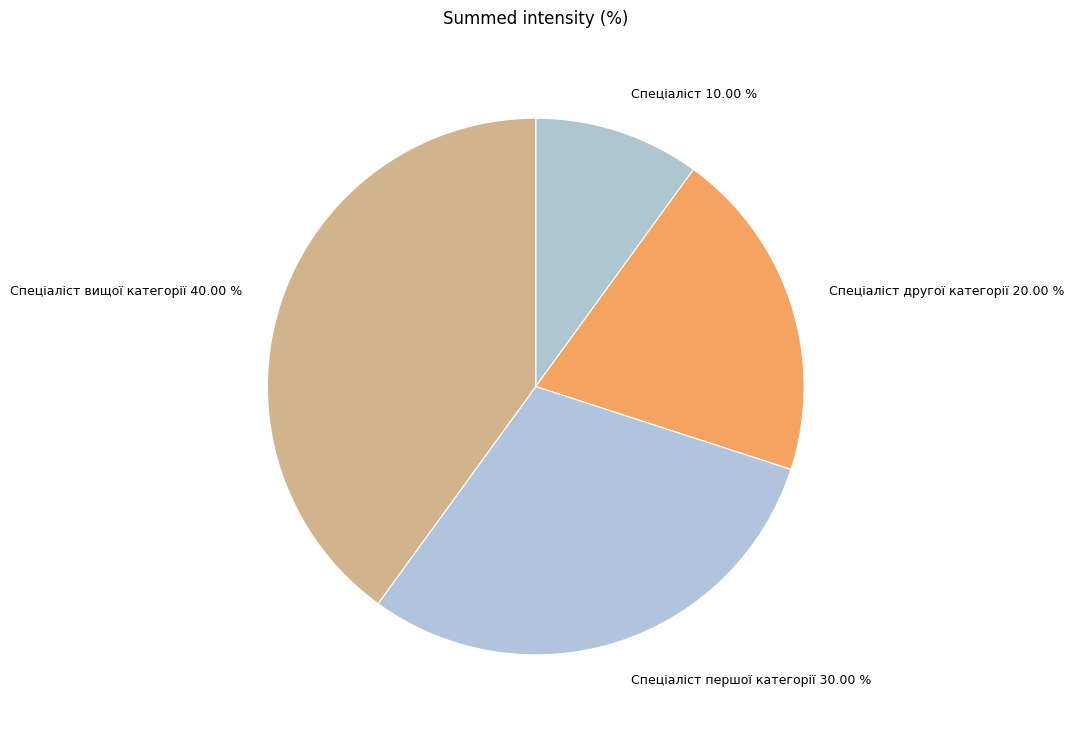

Is it true that Спеціаліст is 25% of the pie?

False